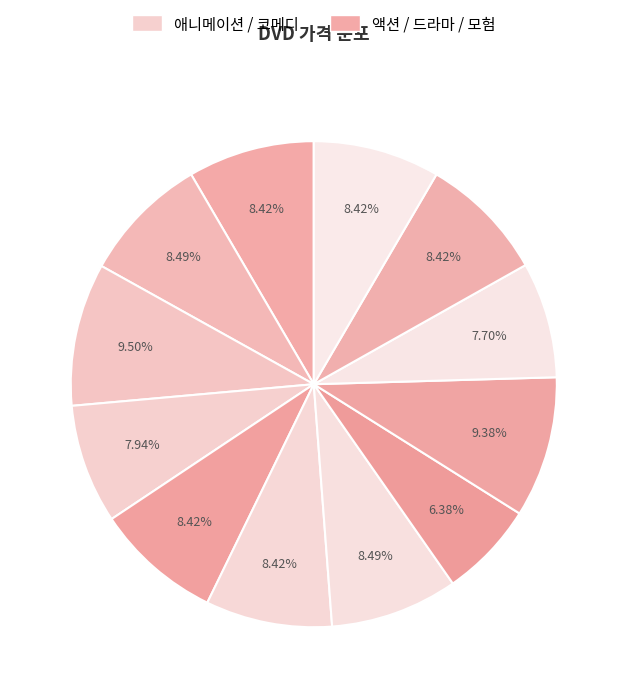

Count the number of slices in the pie.

12